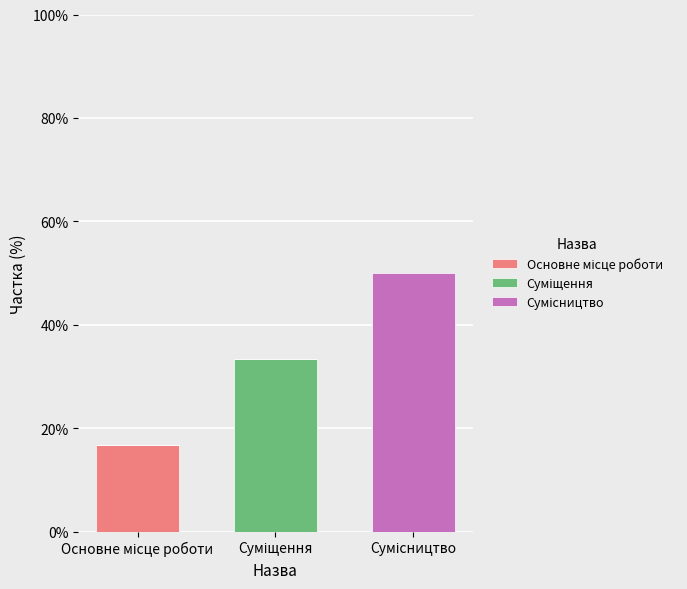

Between Основне місце роботи and Сумісництво, which is larger?

Основне місце роботи